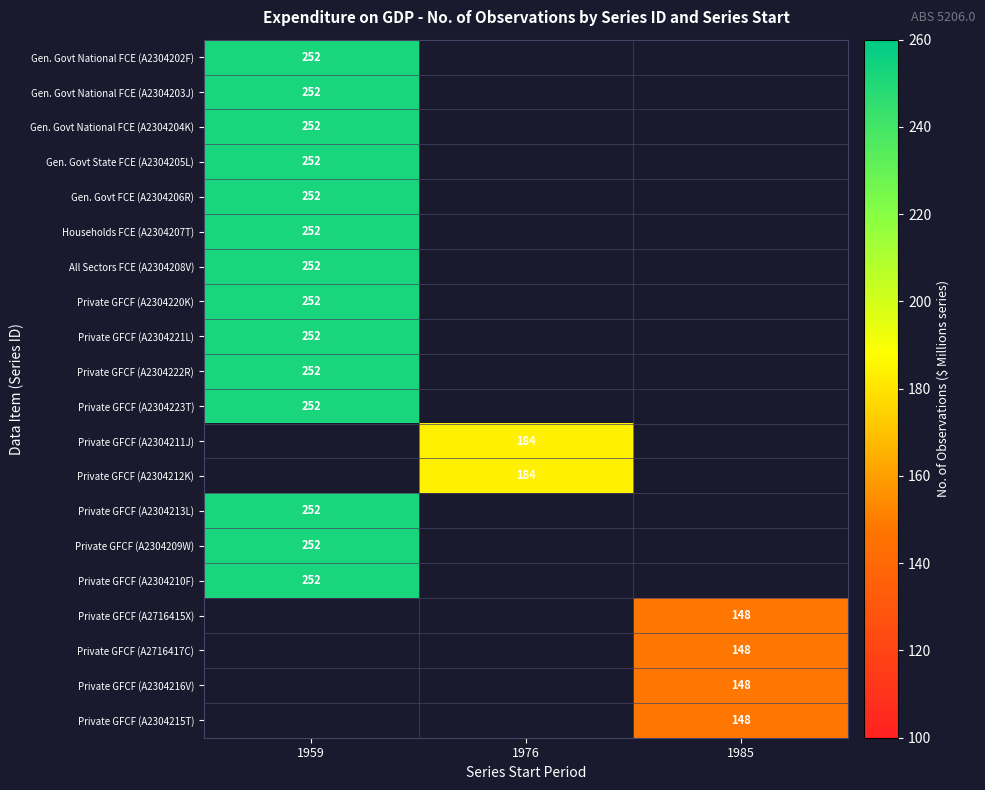

True or false: All Sectors FCE (A2304208V) has a value of 252 at 1959.

True